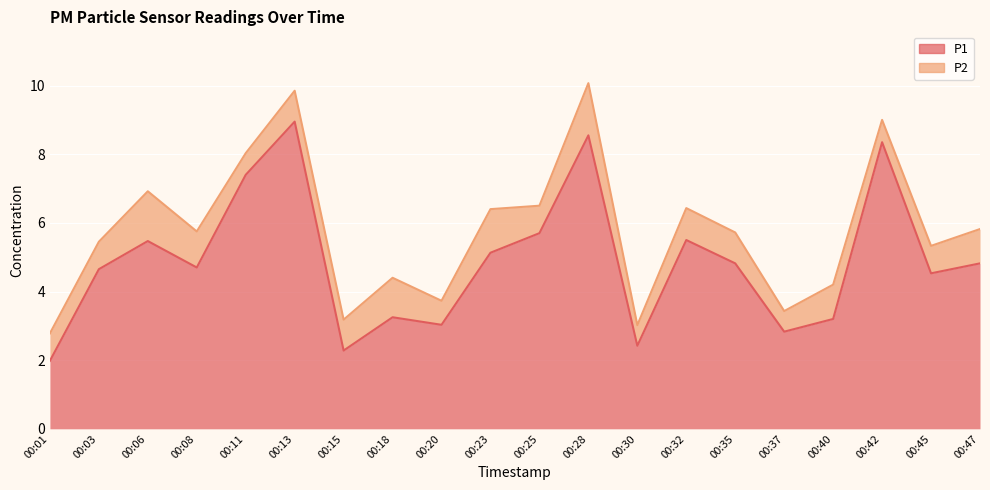

The chart shows a value of 5.5 at 00:06. True or false?

True